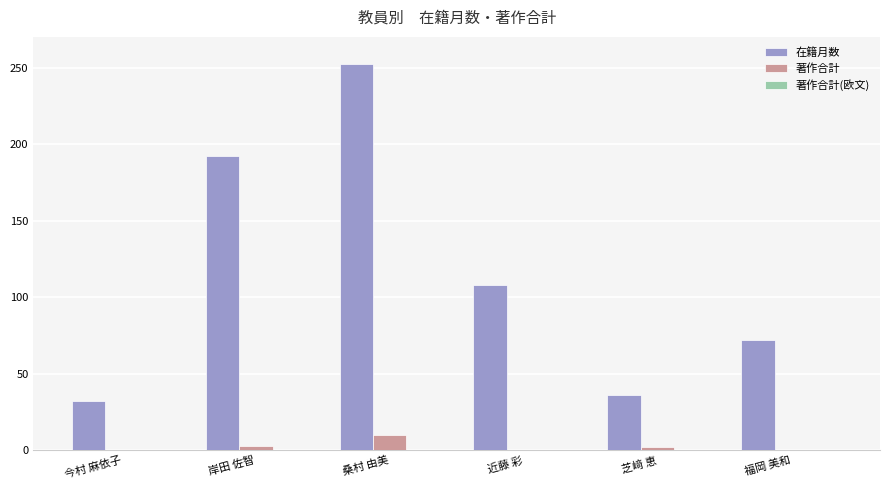

What is the maximum value shown in the chart?

252